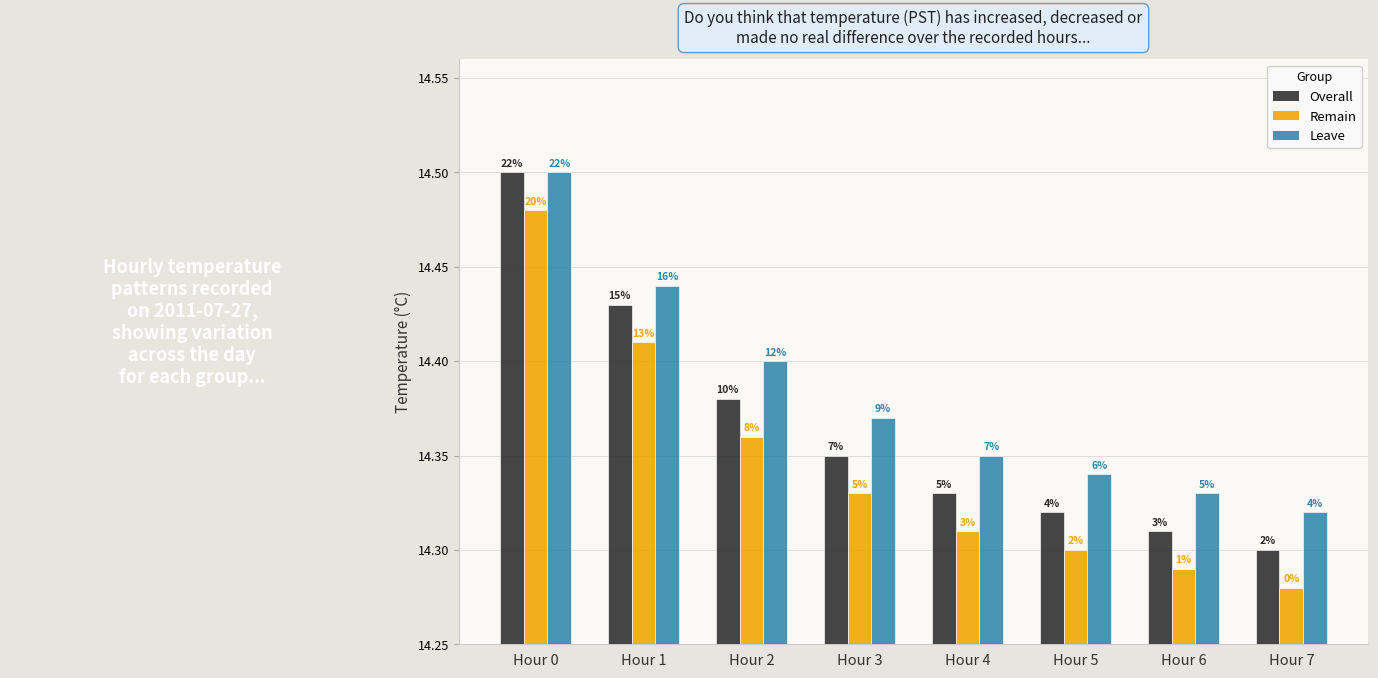

How many groups of bars are there?

8